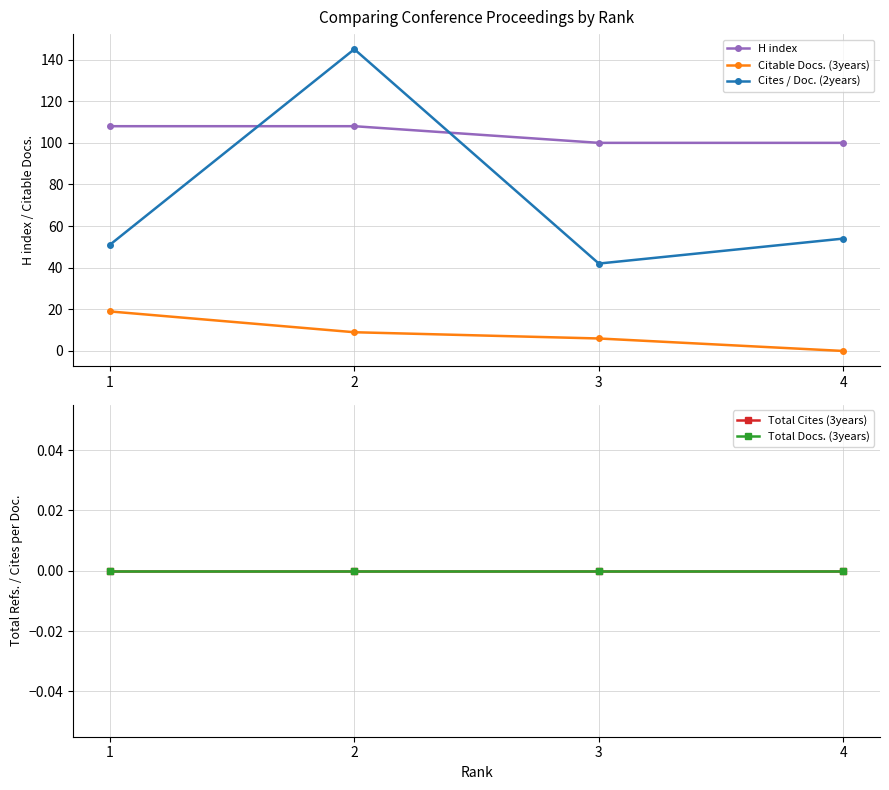

How many data points in Citable Docs. (3years) are above 9?

1